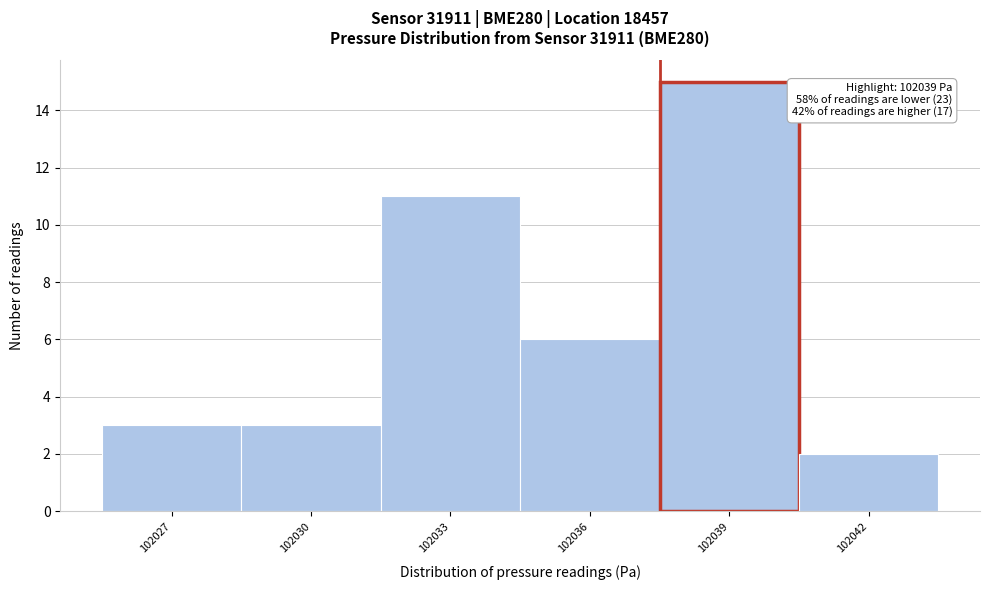

Reading left to right, list all the values displayed in this chart.

3	3	11	6	15	2